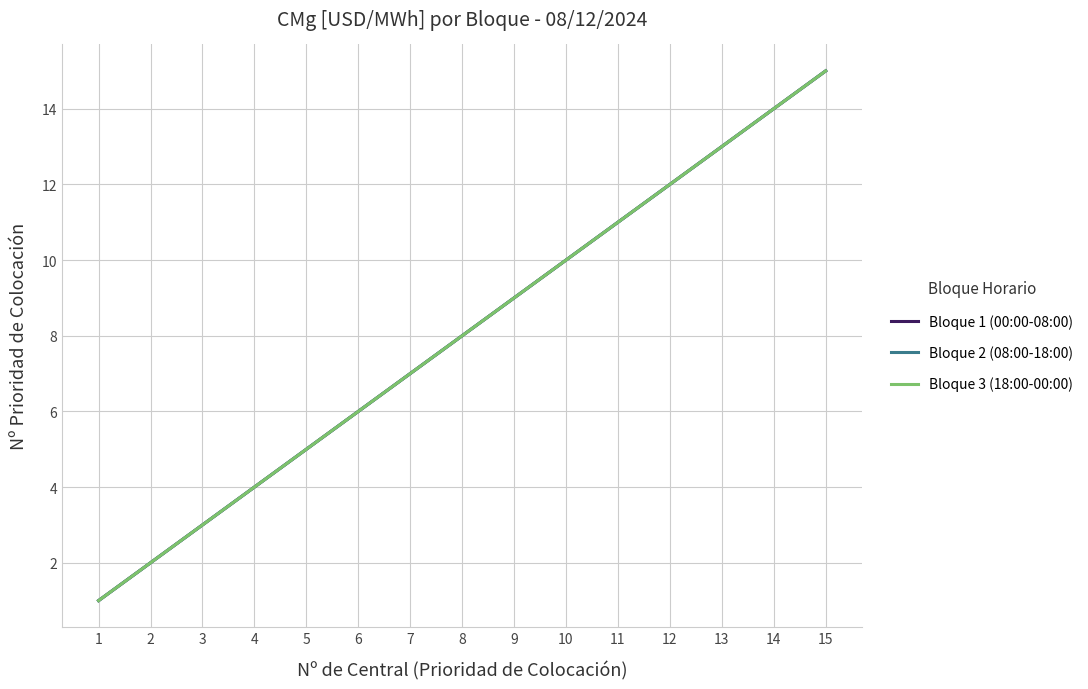

Reading left to right, transcribe all the data shown in this chart.

Bloque 1 (00:00-08:00): 1	2	3	4	5	6	7	8	9	10	11	12	13	14	15
Bloque 2 (08:00-18:00): 1	2	3	4	5	6	7	8	9	10	11	12	13	14	15
Bloque 3 (18:00-00:00): 1	2	3	4	5	6	7	8	9	10	11	12	13	14	15